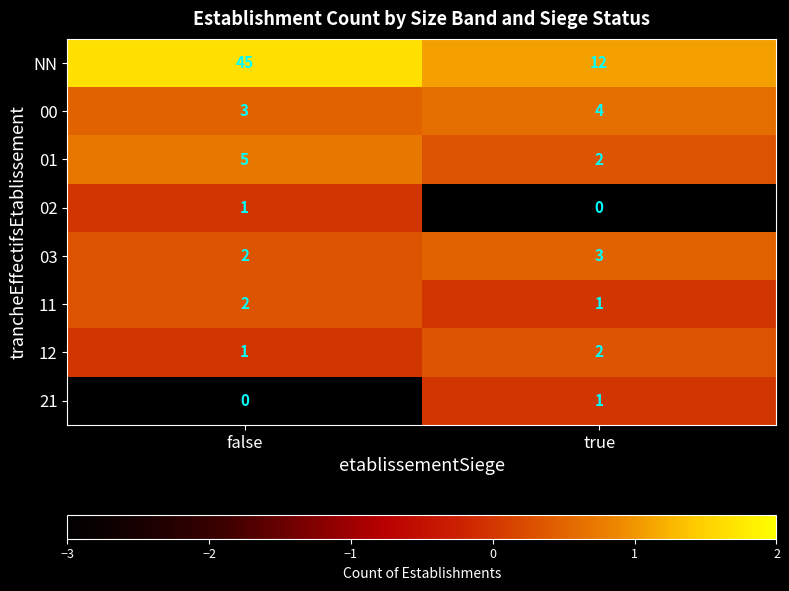

Is the value of 01 at true greater than the value of NN at true?

No